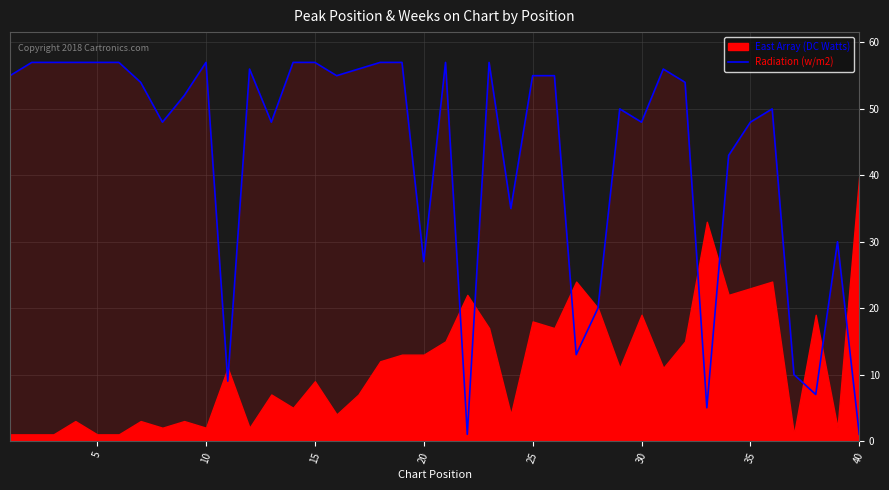

Does the chart display data point markers on the line(s)?

No